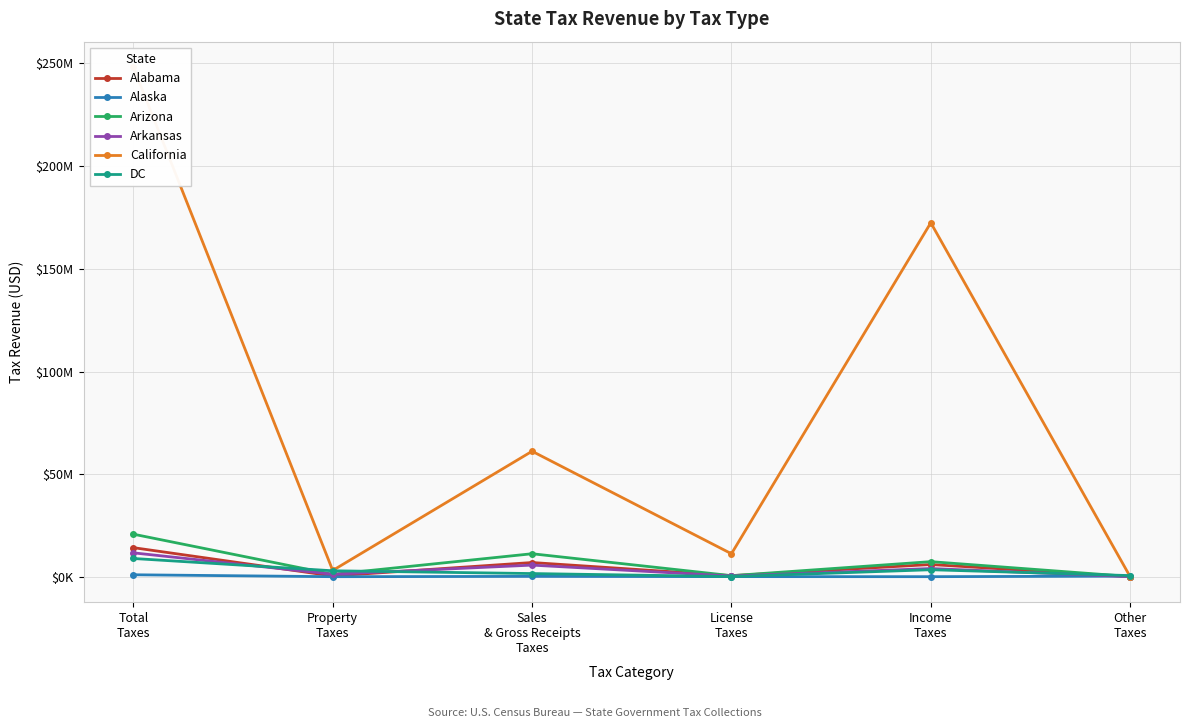

Rank the series by their maximum value, from highest to lowest.

California, Arizona, Alabama, Arkansas, DC, Alaska